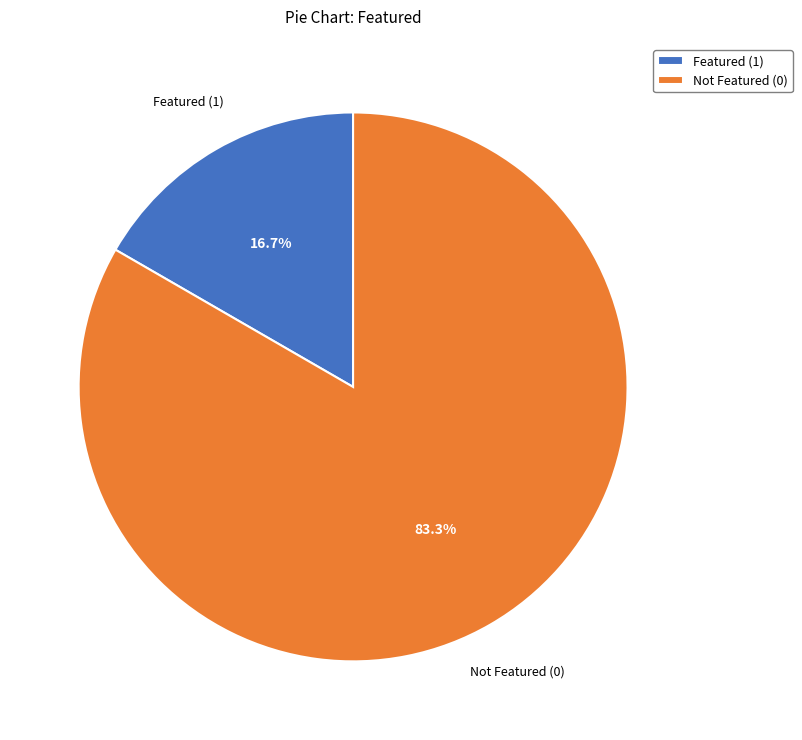

How many segments does this pie chart have?

2